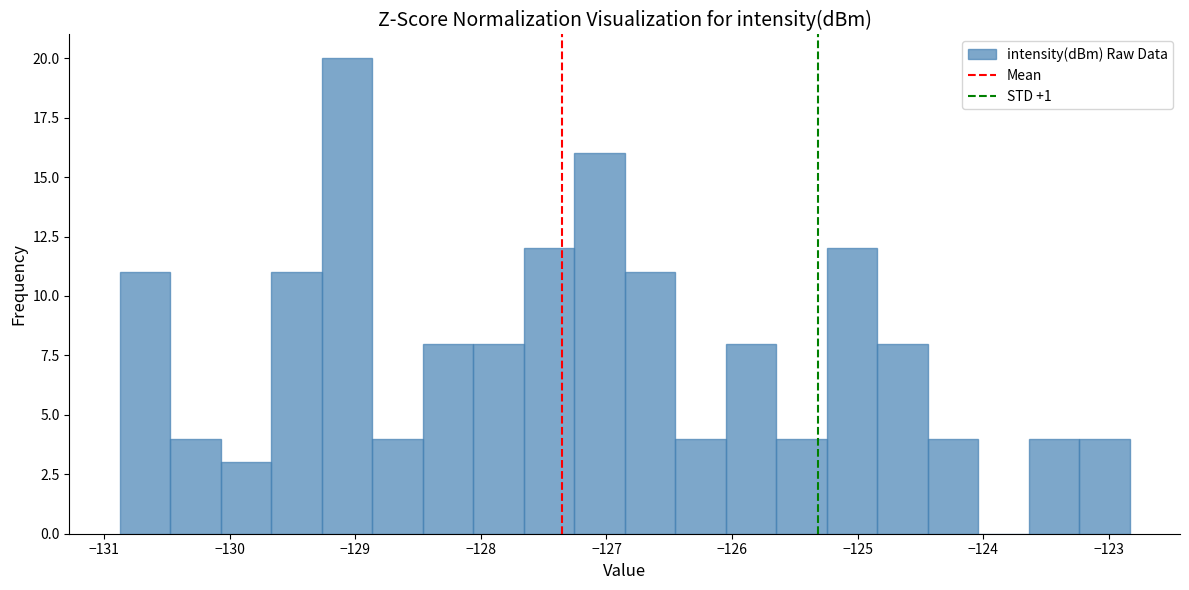

Reading left to right, list every bar in this chart as the range it spans on the x-axis followed by its height. Neither the bar edges nor the heights are printed on the chart, so give them approximately, as read against the axes.

-130.9 to -130.5: 11
-130.5 to -130.1: 4
-130.1 to -129.7: 3
-129.7 to -129.3: 11
-129.3 to -128.9: 20
-128.9 to -128.5: 4
-128.5 to -128.1: 8
-128.1 to -127.7: 8
-127.7 to -127.3: 12
-127.3 to -126.9: 16
-126.9 to -126.5: 11
-126.5 to -126.1: 4
-126.1 to -125.6: 8
-125.6 to -125.2: 4
-125.2 to -124.8: 12
-124.8 to -124.4: 8
-124.4 to -124.0: 4
-124.0 to -123.6: 0
-123.6 to -123.2: 4
-123.2 to -122.8: 4